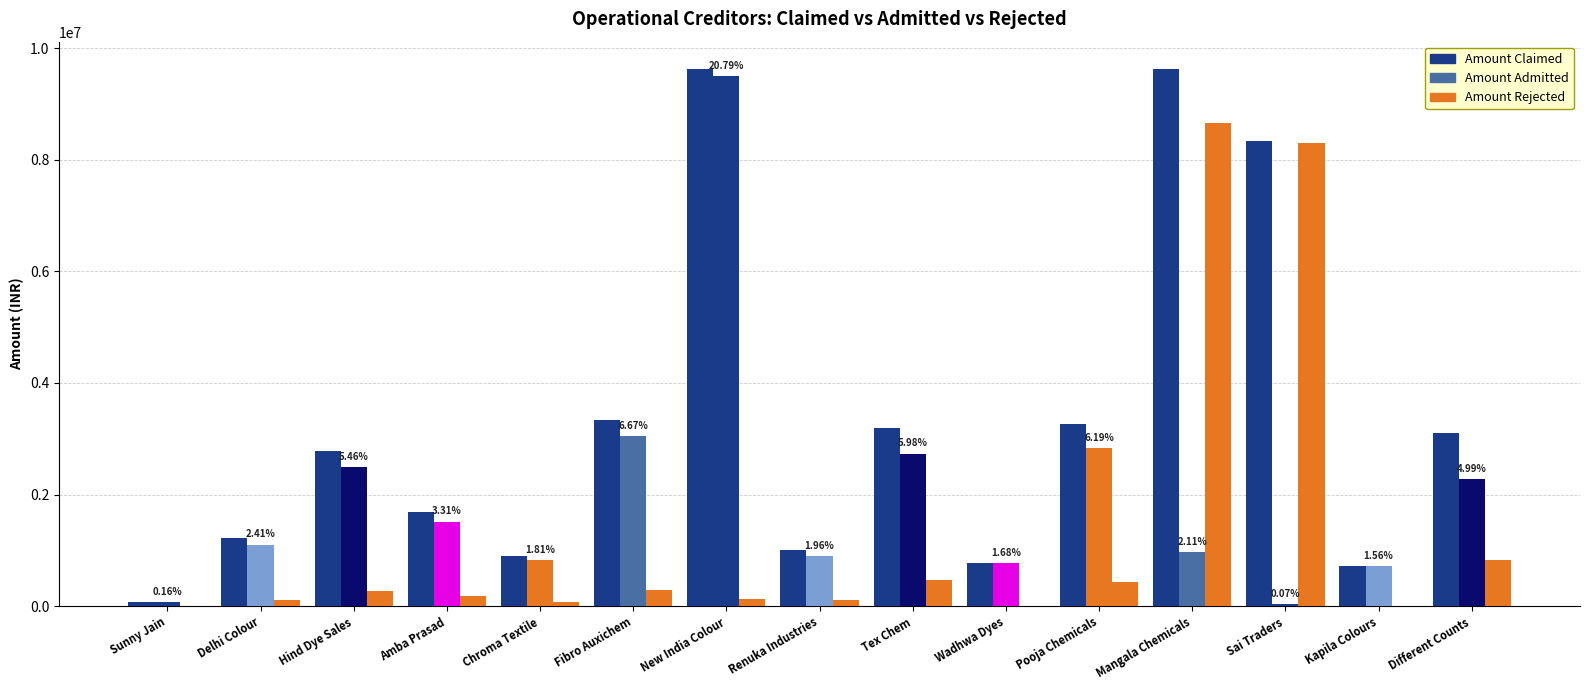

What is the average value of the Amount Rejected series?

1323978.9